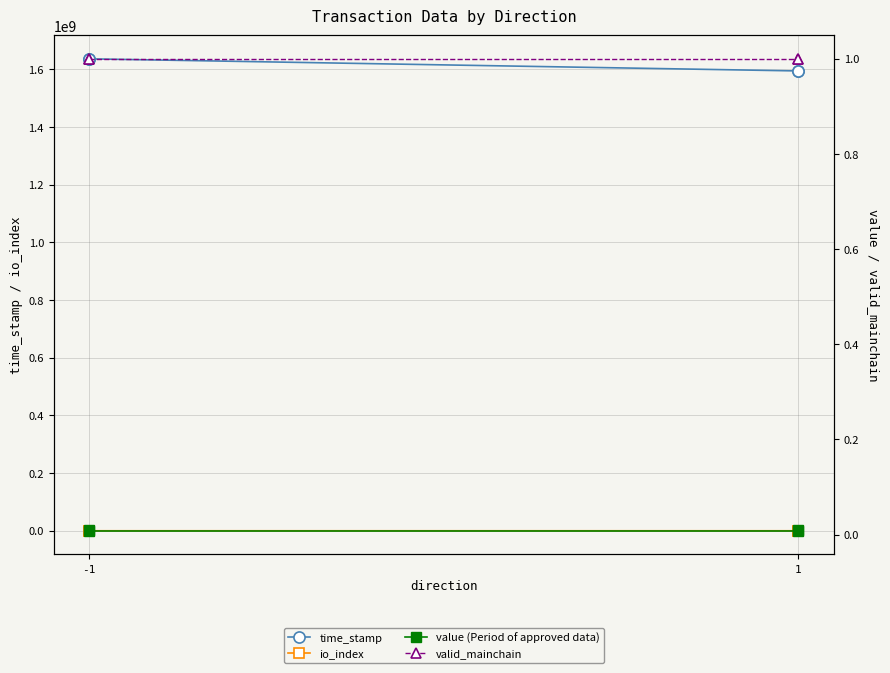

How many lines are shown in the chart?

4